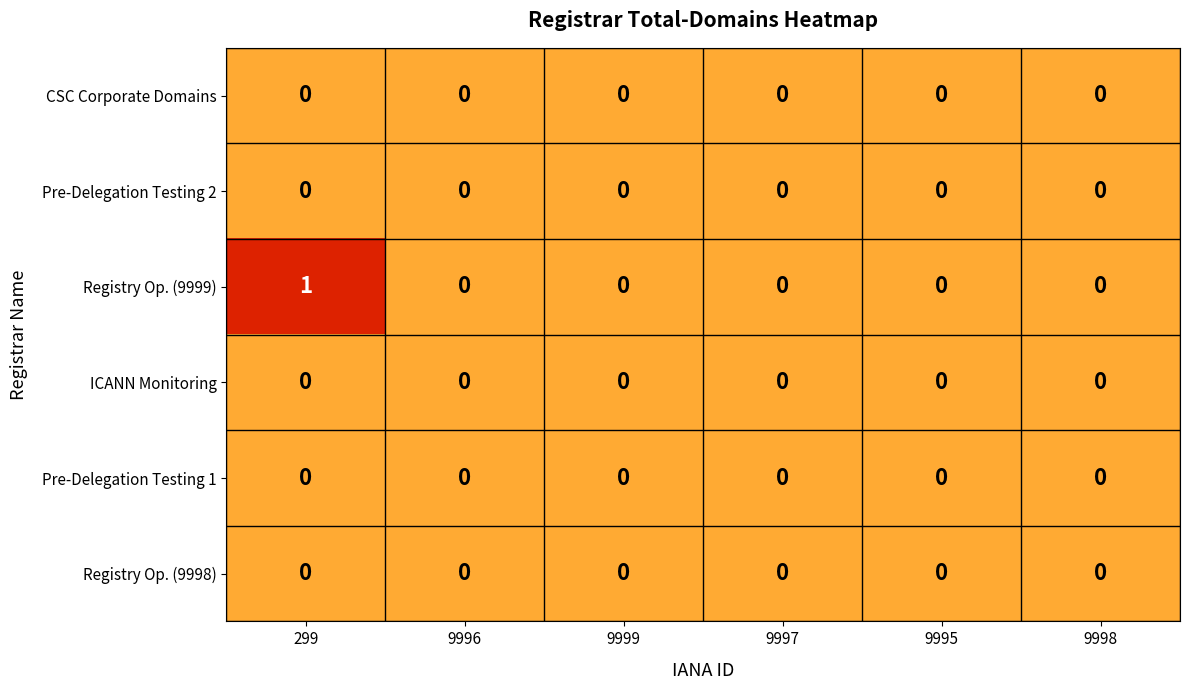

What is the total value across all series at 299?

1